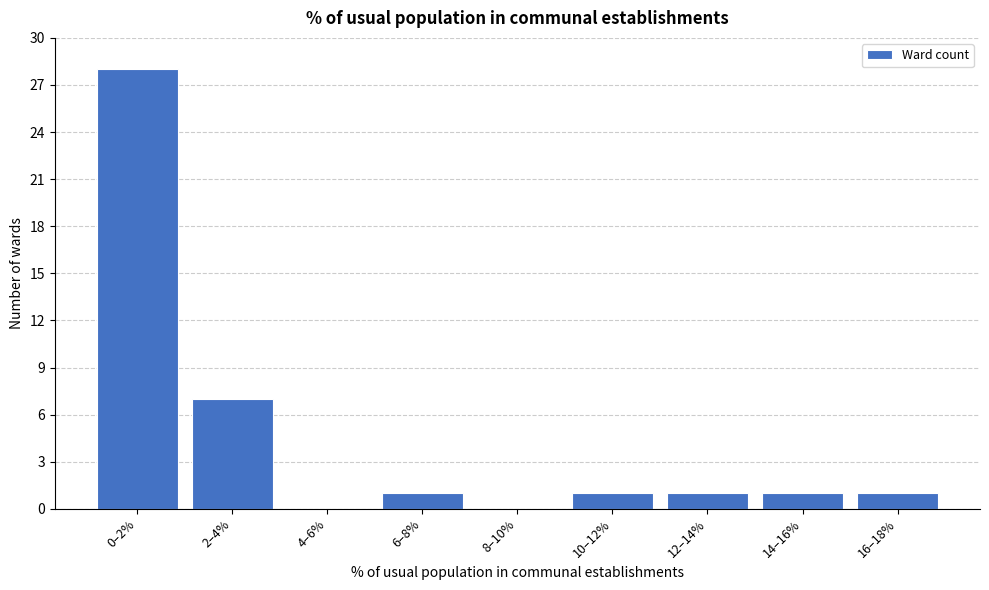

Reading left to right, list all the values displayed in this chart.

0–2%=28	2–4%=7	4–6%=0	6–8%=1	8–10%=0	10–12%=1	12–14%=1	14–16%=1	16–18%=1